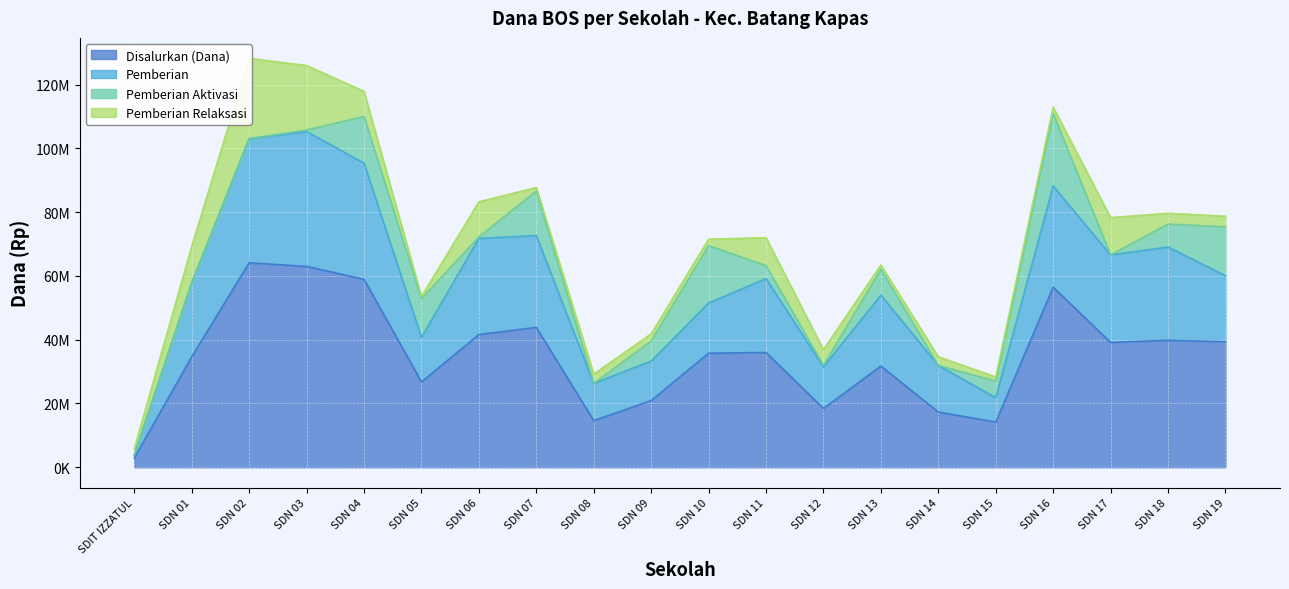

Which category has the lowest value in the Pemberian series?

SDIT IZZATUL